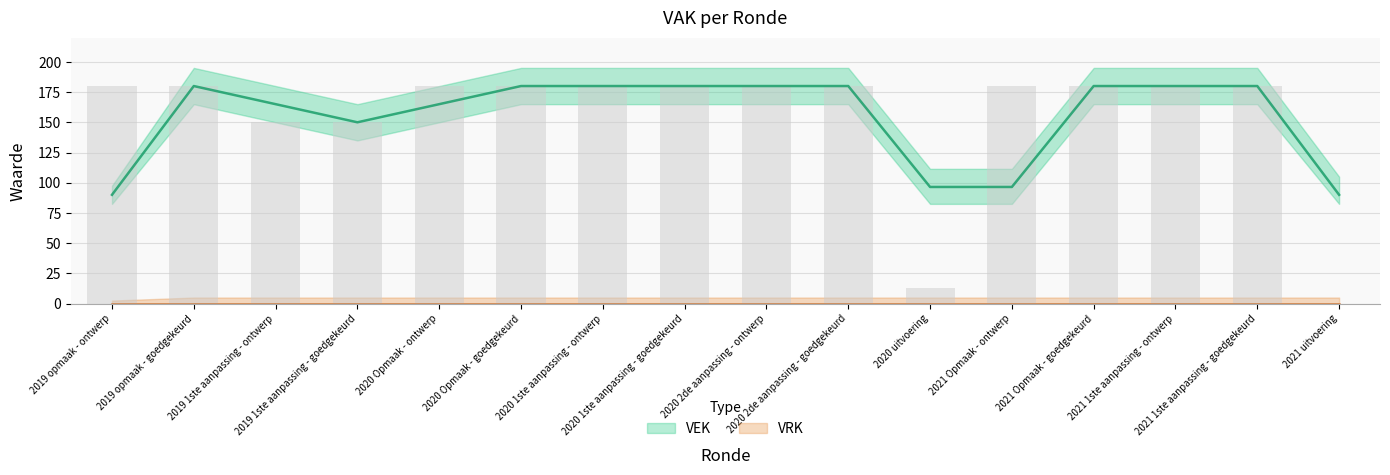

What is the label of the 11th bar from the right?

2020 Opmaak - goedgekeurd